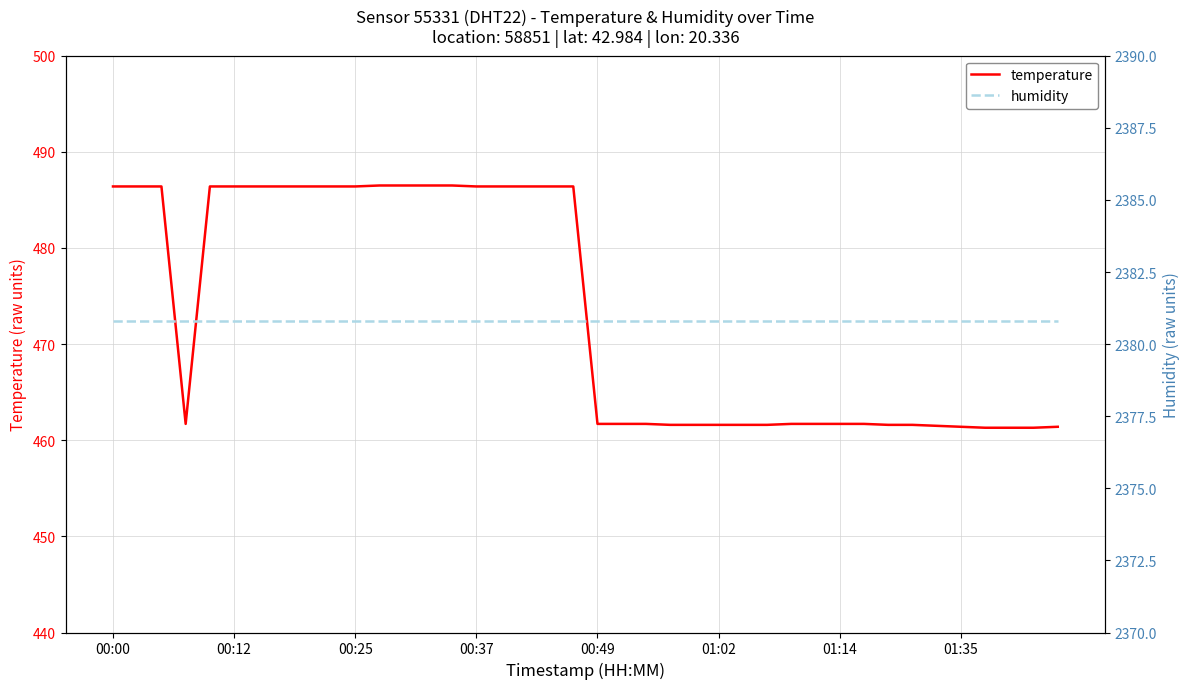

Rank the series at 39 from highest to lowest value.

humidity, temperature